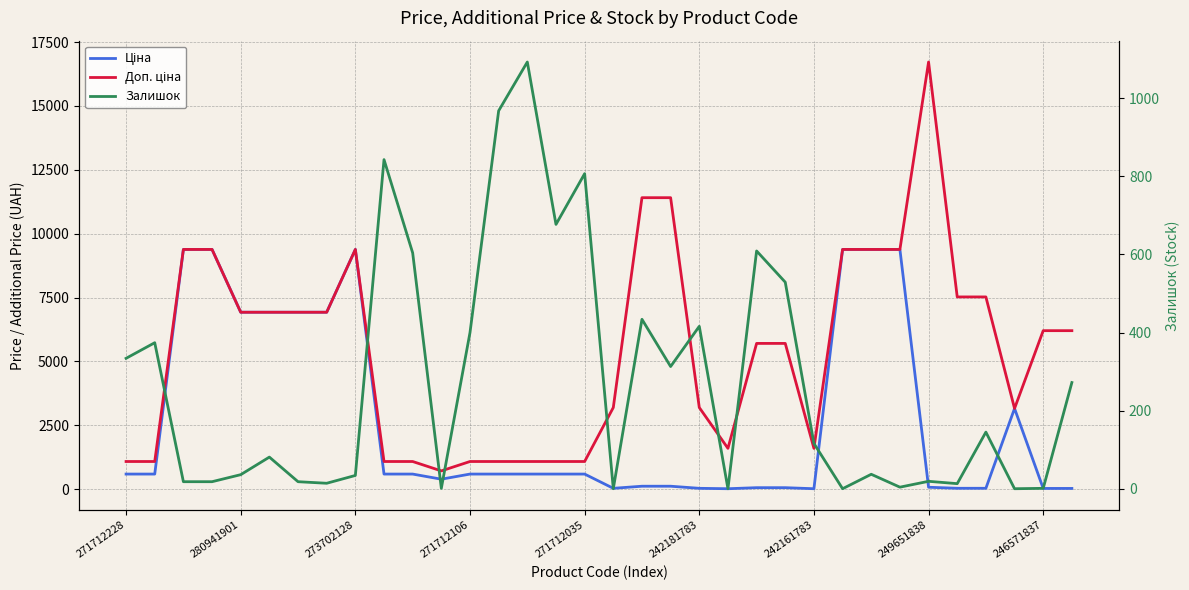

What is the lowest value of the Доп. ціна series?

714.0